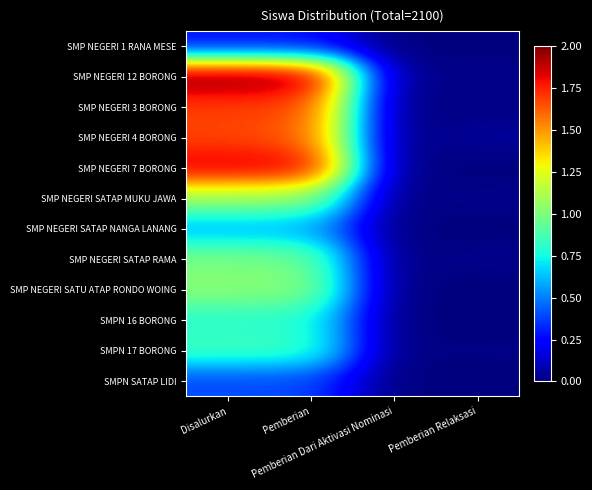

Reading left to right, extract all data points from this chart.

SMP NEGERI 1 RANA MESE: Disalurkan=0.3	Pemberian=0.3	Pemberian Dari Aktivasi Nominasi=0.0	Pemberian Relaksasi=0.0
SMP NEGERI 12 BORONG: Disalurkan=2.0	Pemberian=2.0	Pemberian Dari Aktivasi Nominasi=0.0	Pemberian Relaksasi=0.0
SMP NEGERI 3 BORONG: Disalurkan=1.7	Pemberian=1.7	Pemberian Dari Aktivasi Nominasi=0.0	Pemberian Relaksasi=0.0
SMP NEGERI 4 BORONG: Disalurkan=1.7	Pemberian=1.6	Pemberian Dari Aktivasi Nominasi=0.0	Pemberian Relaksasi=0.1
SMP NEGERI 7 BORONG: Disalurkan=1.8	Pemberian=1.8	Pemberian Dari Aktivasi Nominasi=0.0	Pemberian Relaksasi=0.0
SMP NEGERI SATAP MUKU JAWA: Disalurkan=1.1	Pemberian=1.1	Pemberian Dari Aktivasi Nominasi=0.0	Pemberian Relaksasi=0.0
SMP NEGERI SATAP NANGA LANANG: Disalurkan=0.6	Pemberian=0.6	Pemberian Dari Aktivasi Nominasi=0.0	Pemberian Relaksasi=0.0
SMP NEGERI SATAP RAMA: Disalurkan=1.0	Pemberian=1.0	Pemberian Dari Aktivasi Nominasi=0.0	Pemberian Relaksasi=0.0
SMP NEGERI SATU ATAP RONDO WOING: Disalurkan=1.0	Pemberian=1.0	Pemberian Dari Aktivasi Nominasi=0.0	Pemberian Relaksasi=0.0
SMPN 16 BORONG: Disalurkan=0.8	Pemberian=0.8	Pemberian Dari Aktivasi Nominasi=0.0	Pemberian Relaksasi=0.0
SMPN 17 BORONG: Disalurkan=0.9	Pemberian=0.8	Pemberian Dari Aktivasi Nominasi=0.0	Pemberian Relaksasi=0.0
SMPN SATAP LIDI: Disalurkan=0.4	Pemberian=0.4	Pemberian Dari Aktivasi Nominasi=0.0	Pemberian Relaksasi=0.0